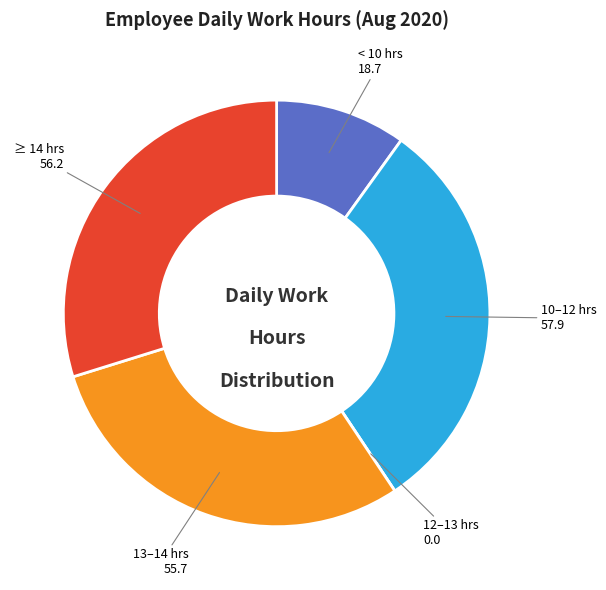

Is it true that 10–12 hrs is 31% of the pie?

True